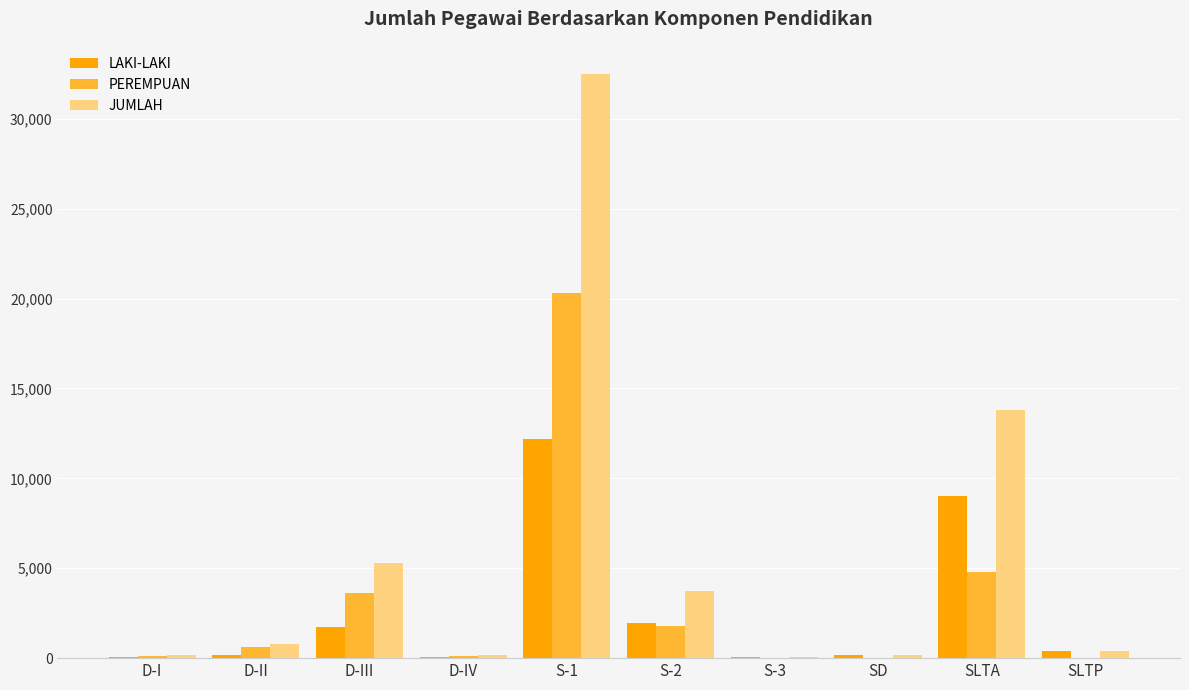

What are all the series names shown in the legend?

LAKI-LAKI, PEREMPUAN, JUMLAH